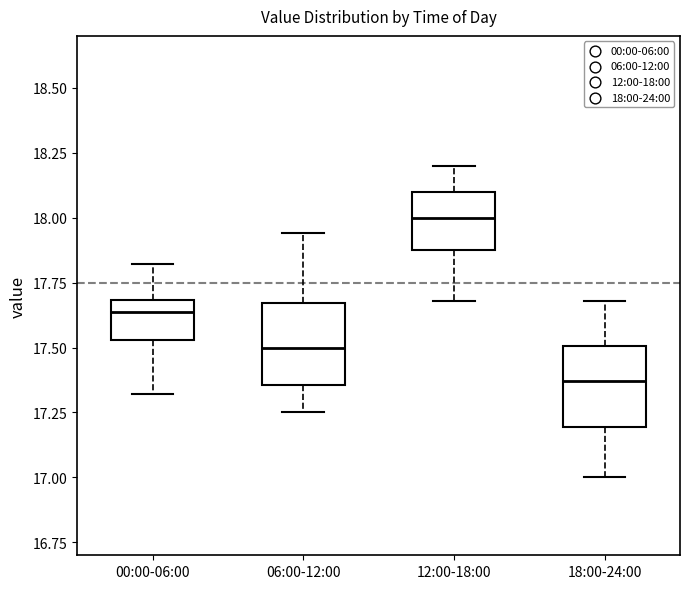

Reading left to right, read every box against the y-axis: the position of its median line, the range the box covers, and the ends of its whiskers. The values are not printed on the chart, so give them approximately, as read against the axis.

00:00-06:00: median 17.65, box 17.55 to 17.70, whiskers 17.30 to 17.80
06:00-12:00: median 17.50, box 17.35 to 17.65, whiskers 17.25 to 17.95
12:00-18:00: median 18.00, box 17.90 to 18.10, whiskers 17.70 to 18.20
18:00-24:00: median 17.35, box 17.20 to 17.50, whiskers 17.00 to 17.70